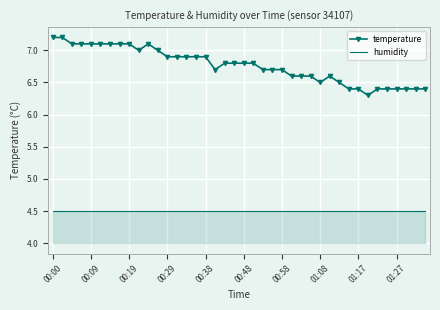

What are all the series names shown in the legend?

temperature, humidity